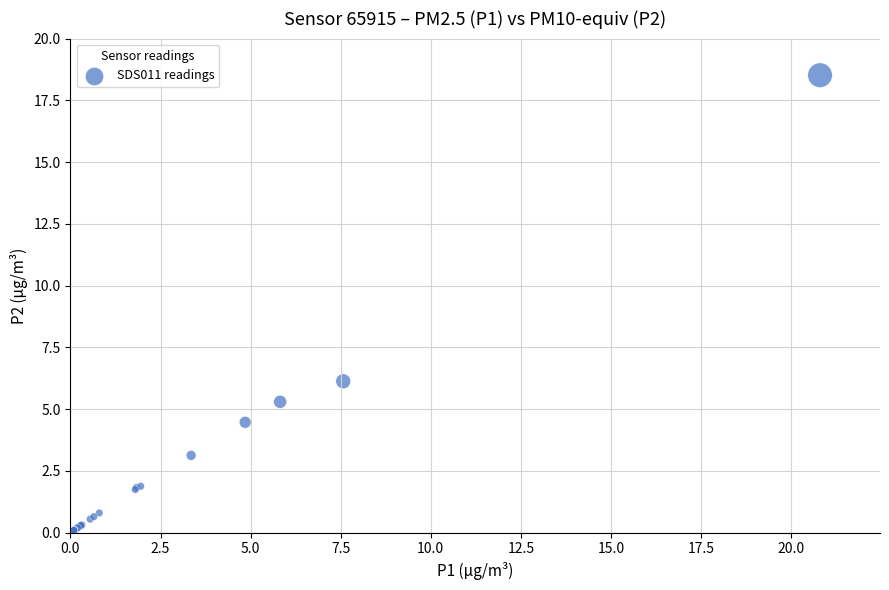

What Y value in the scatter plot is closest to 9?

6.1